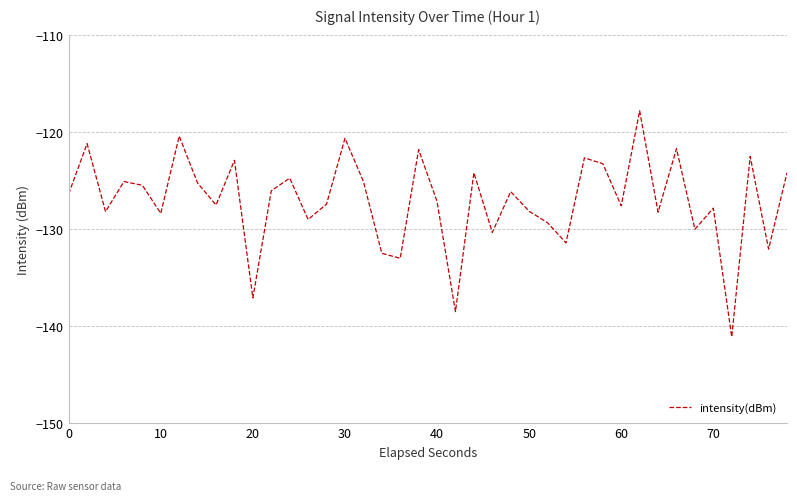

Does the chart display data point markers on the line(s)?

No